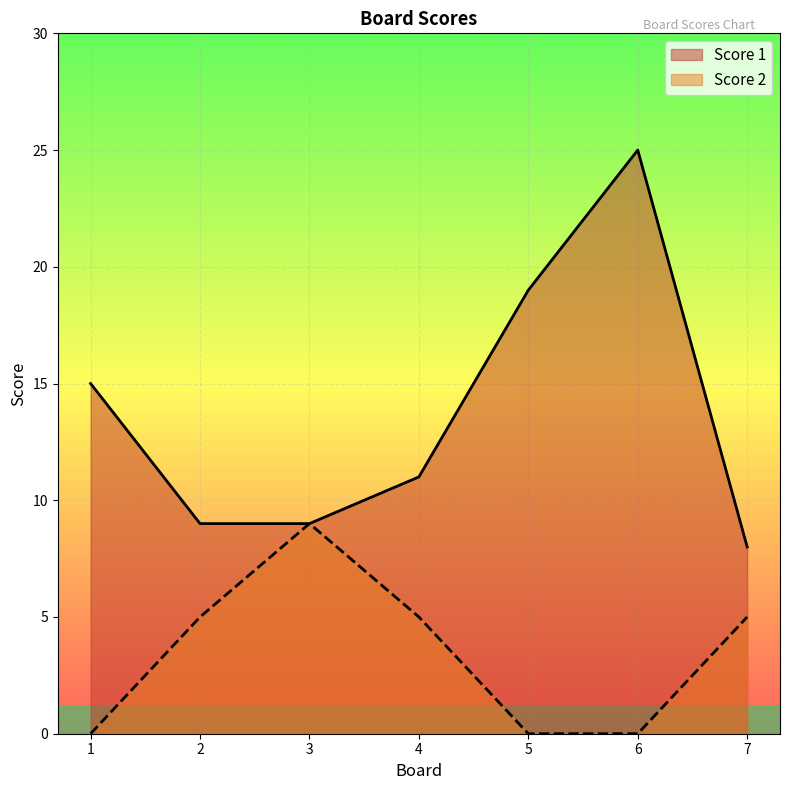

Is it true that Score 2 equals 5 at 7?

True